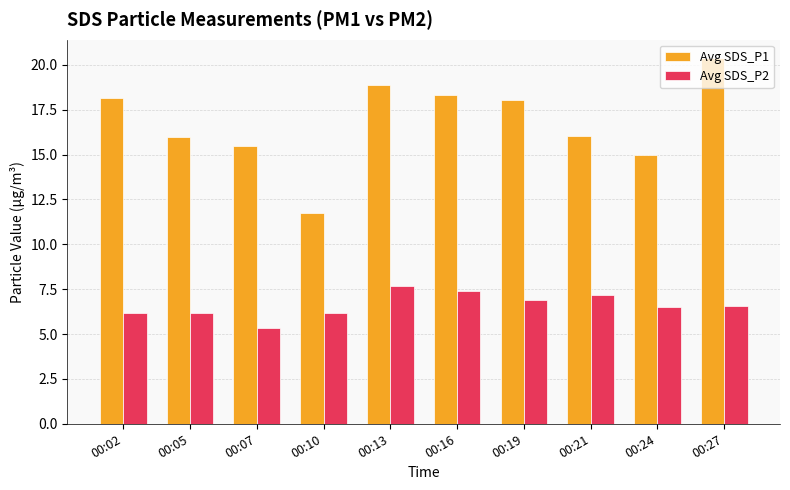

Where does the Avg SDS_P1 series first go above 18?

00:02